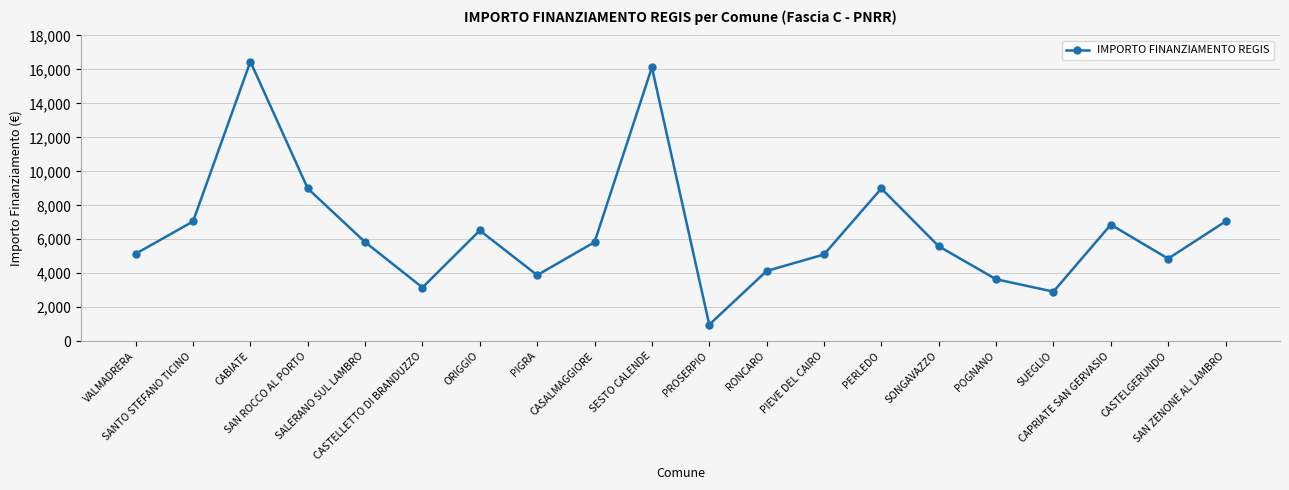

What is the value of the 18th point from the left?

6860